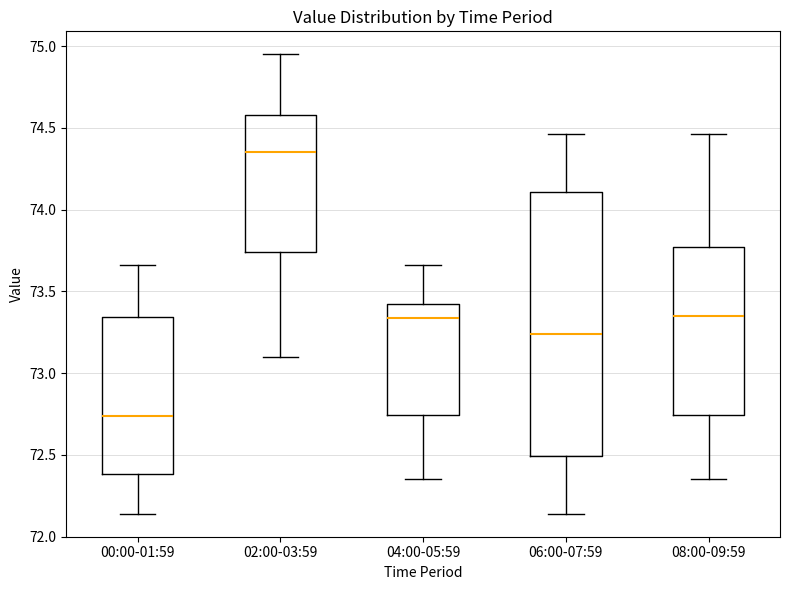

Where is the upper edge of the box for 08:00-09:59 on the y-axis? The values are not printed on the chart, so give them approximately, as read against the axis.

73.75